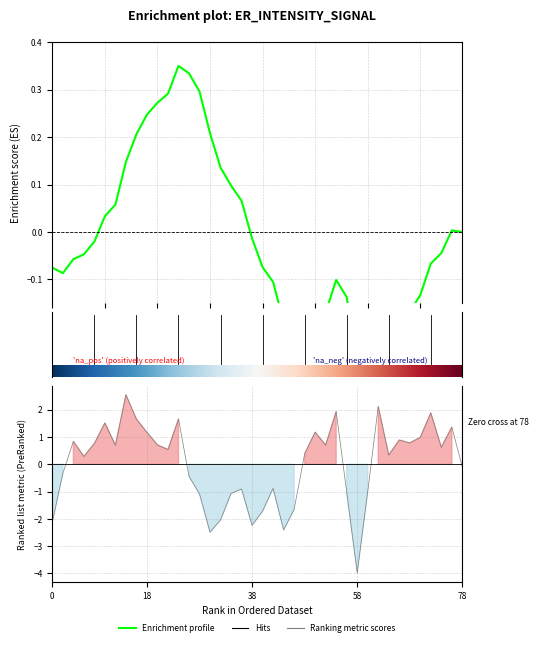

What is the value of the 5th point from the left?

0.8